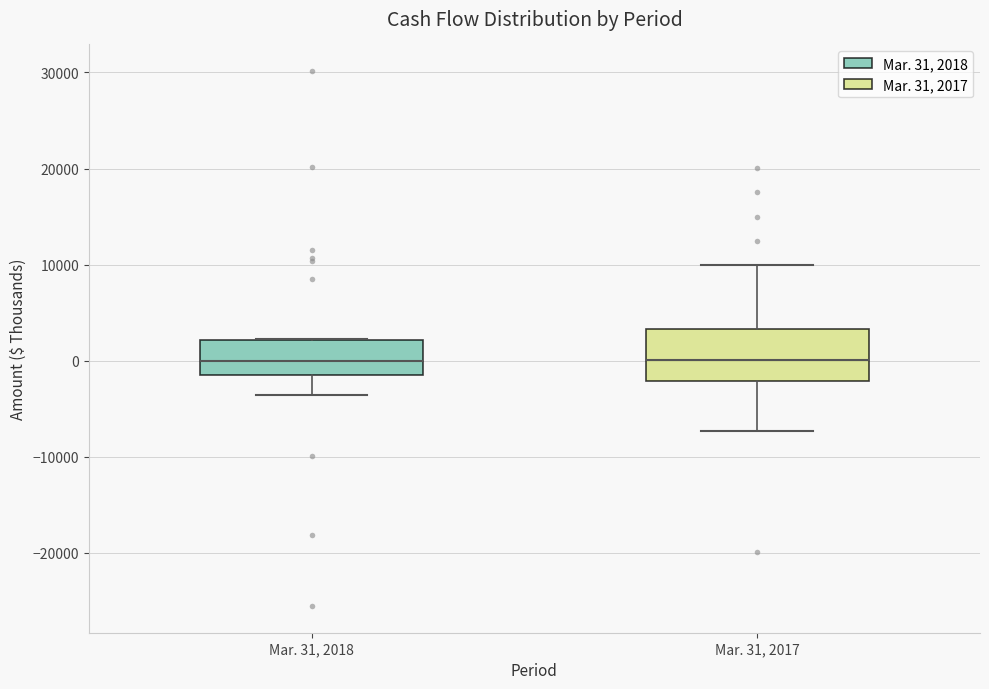

Reading left to right, read every box against the y-axis: the position of its median line, the range the box covers, and the ends of its whiskers. The values are not printed on the chart, so give them approximately, as read against the axis.

Mar. 31, 2018: median 0, box -1000 to 2000, whiskers -4000 to 2000
Mar. 31, 2017: median 0, box -2000 to 3000, whiskers -7000 to 10000